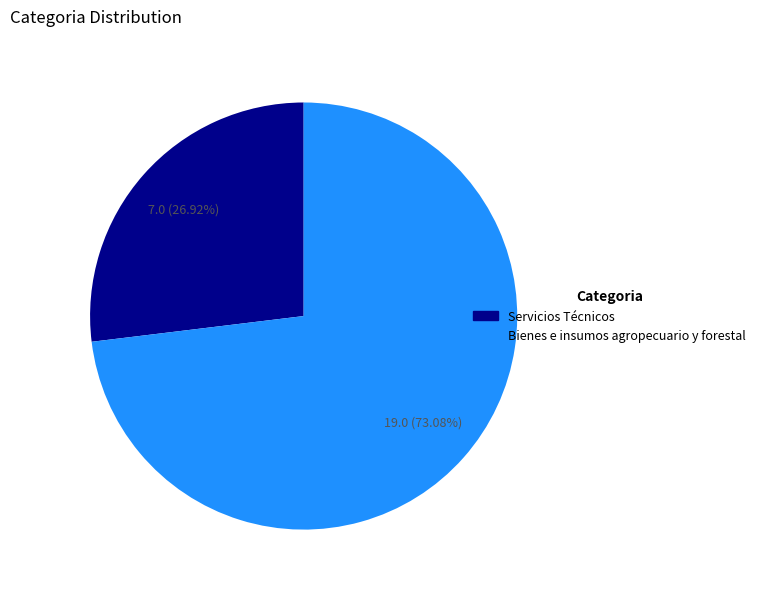

What is the total percentage of Bienes e insumos agropecuario y forestal and Servicios Técnicos?

100.0%